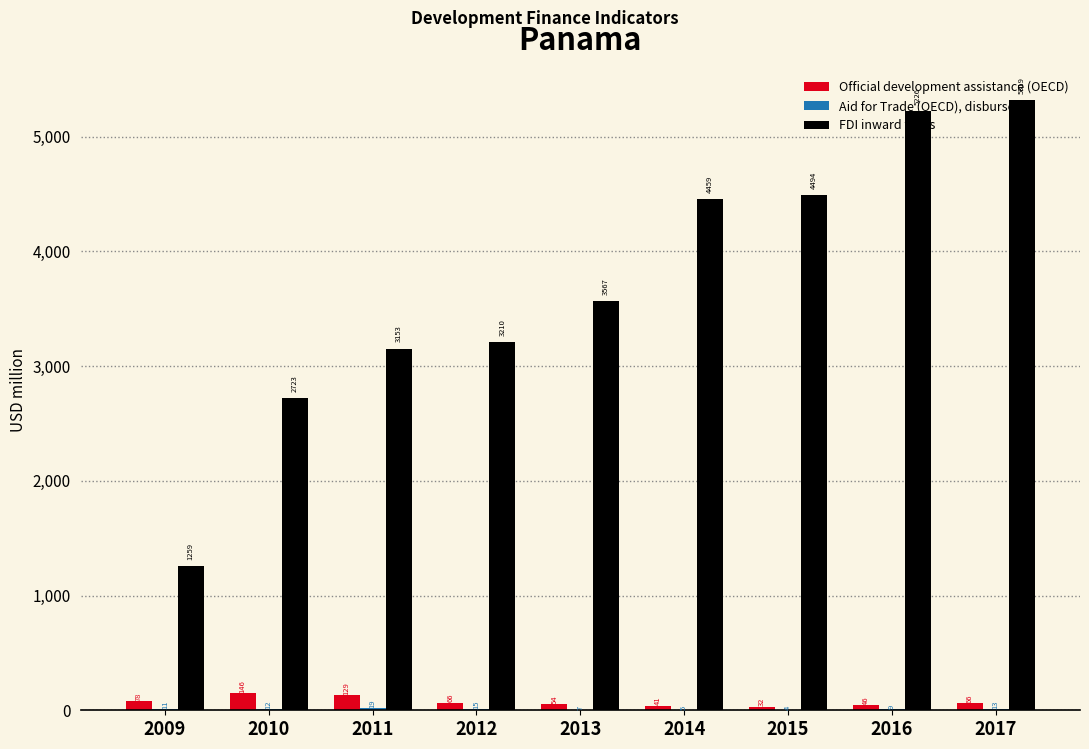

Which series changed the most between 2009 and 2014?

FDI inward flows